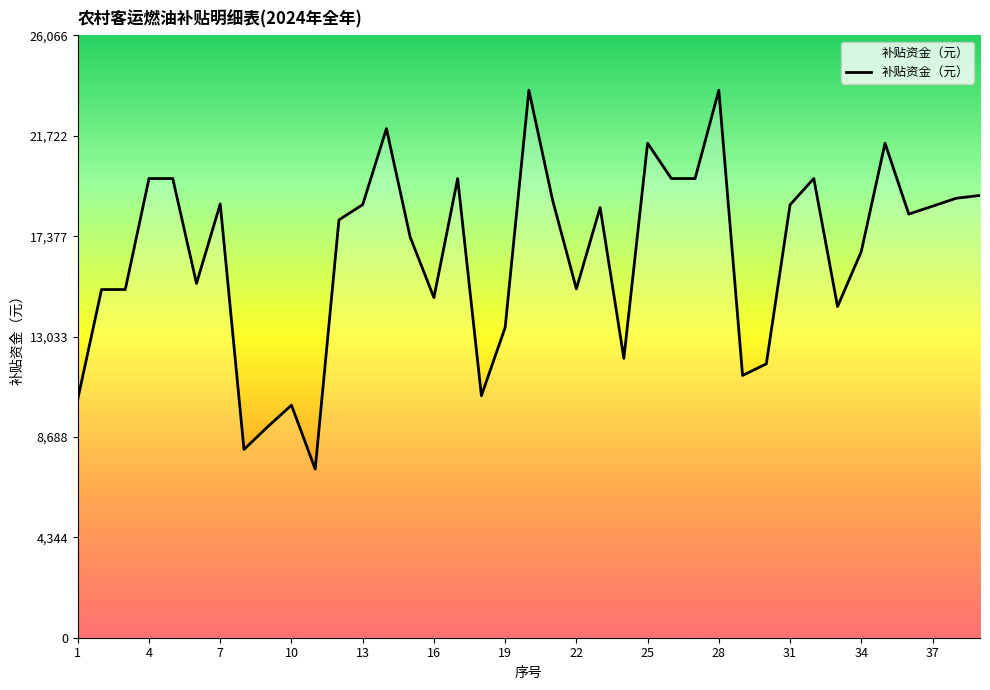

What is the difference between the maximum and second lowest values?

15550.2